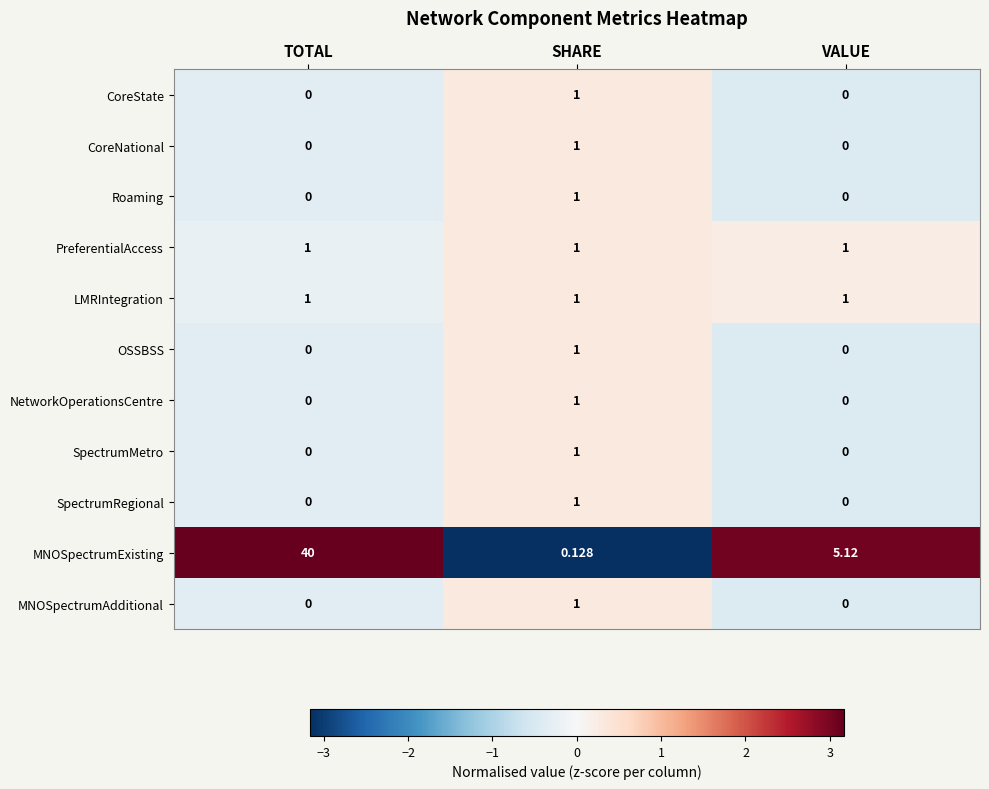

How many distinct data groups are displayed?

11